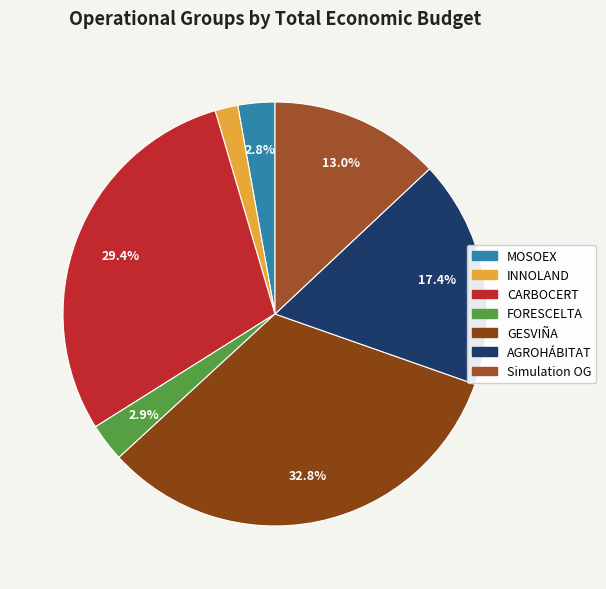

Which category has the smallest portion of the pie?

INNOLAND